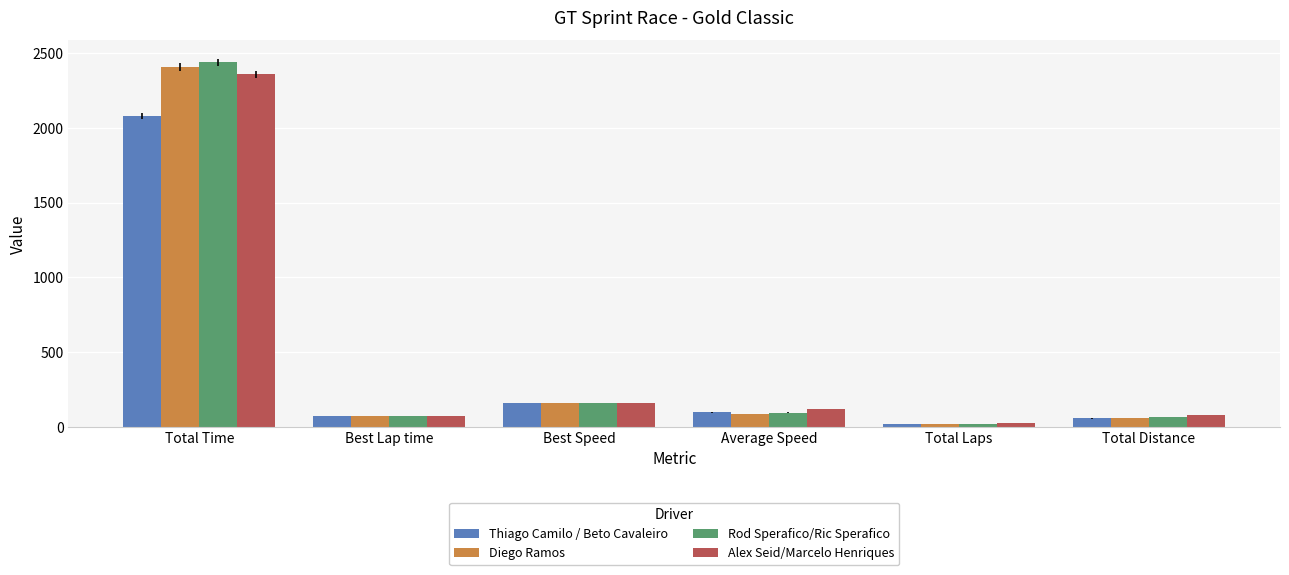

At which category is the sum across all series the highest?

Total Time